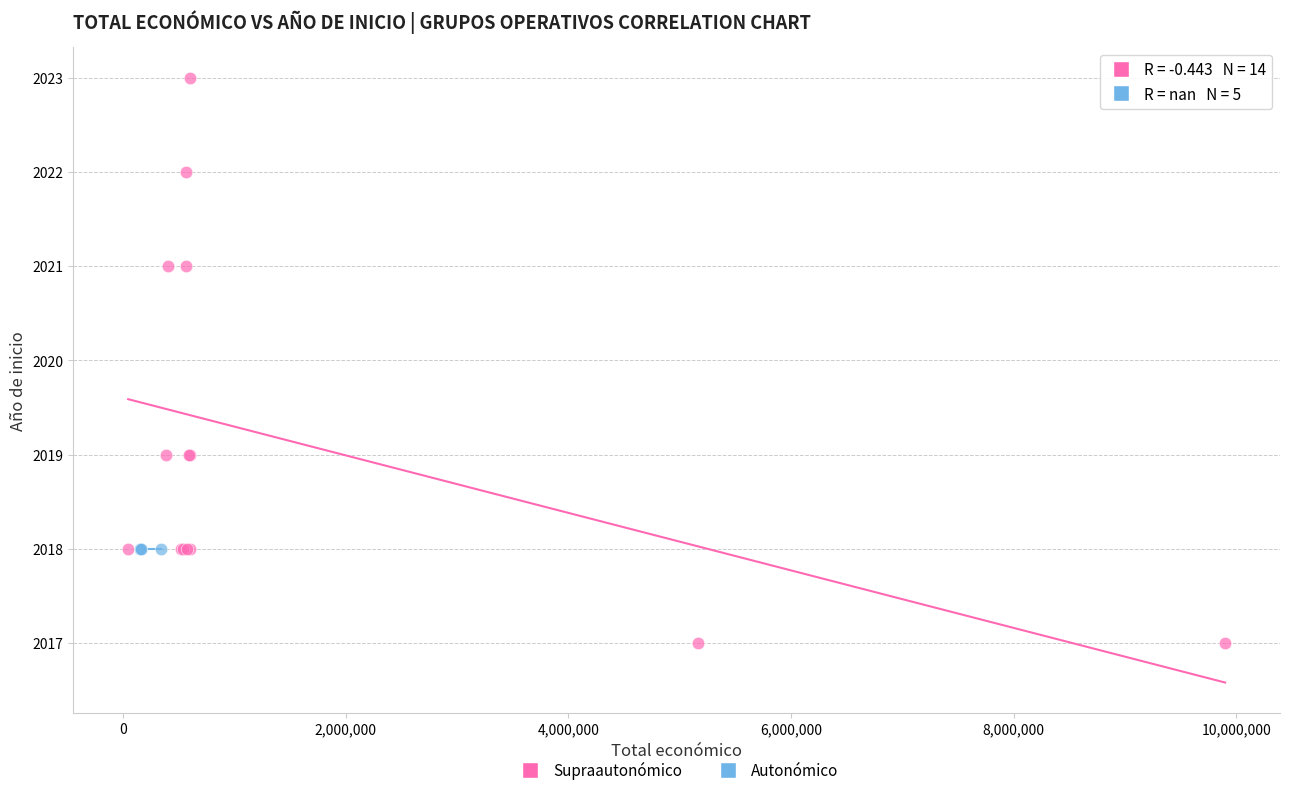

Which series reaches the maximum Y coordinate?

Supraautonómico